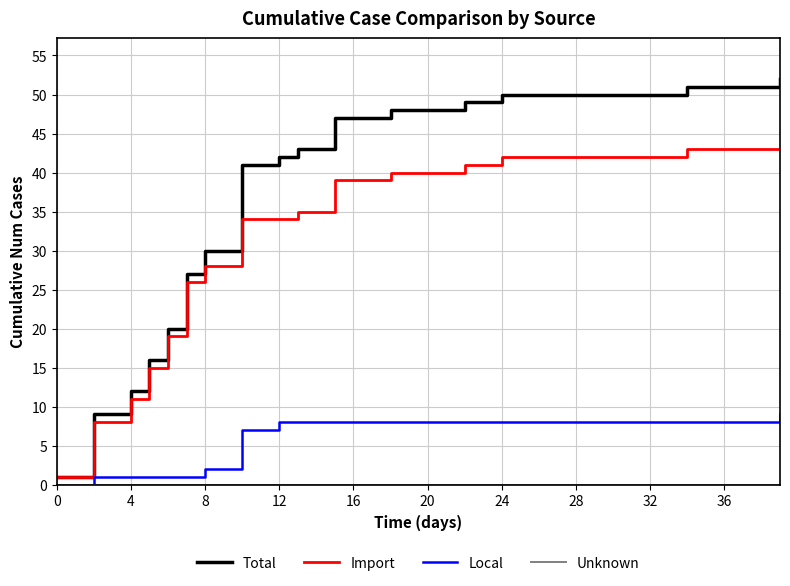

Which series has the widest spread of values?

Total